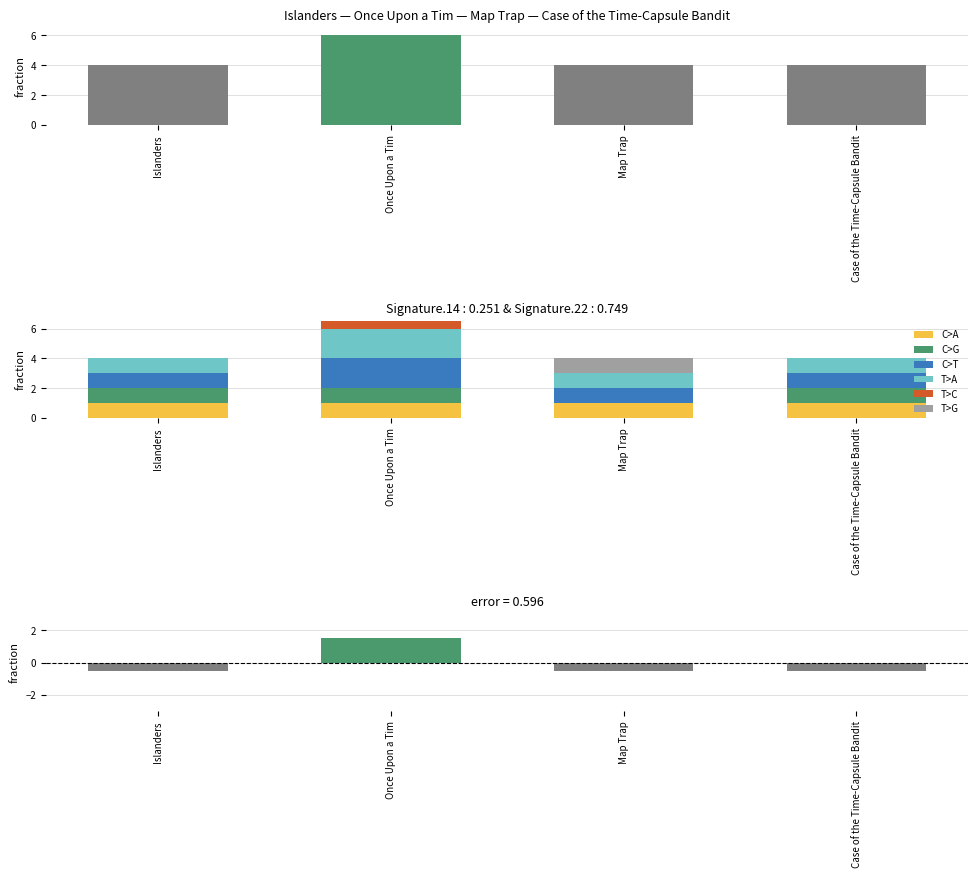

The chart shows a value of 4 at Map Trap. True or false?

True